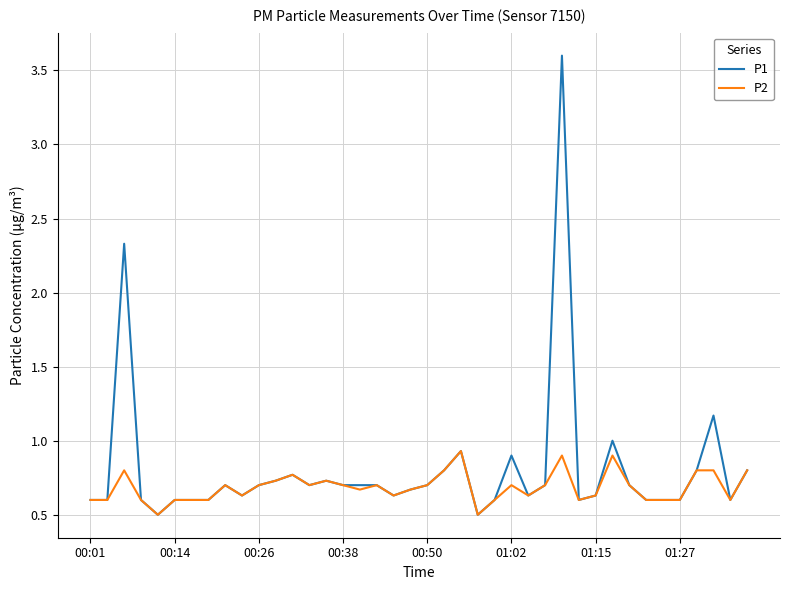

Which series has the largest range (max minus min)?

P1